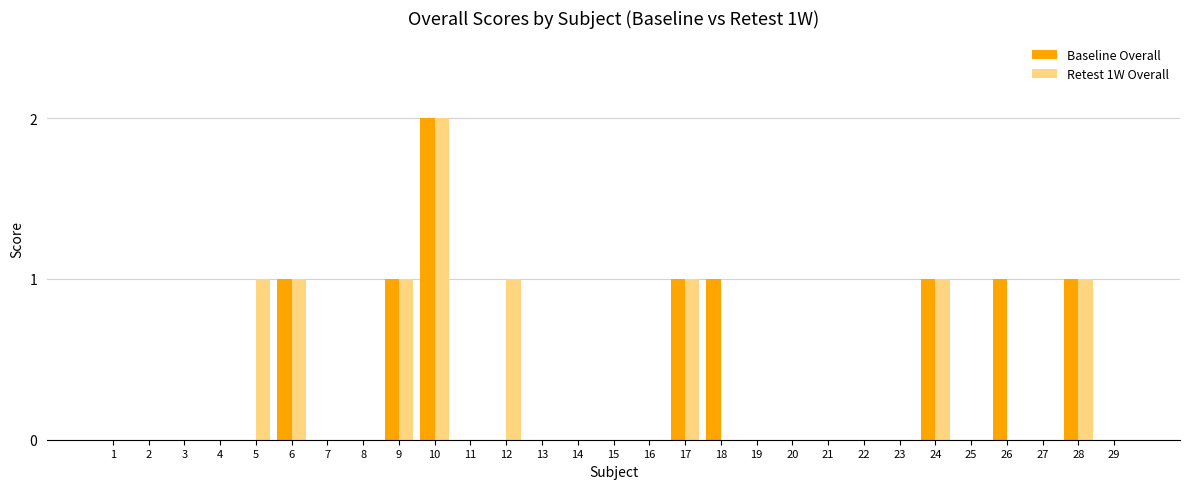

Which label corresponds to the largest value in the chart?

10